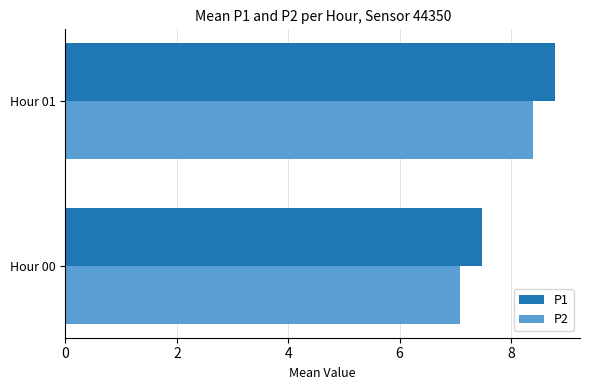

What is the spread (max minus min) of values at Hour 00?

0.4